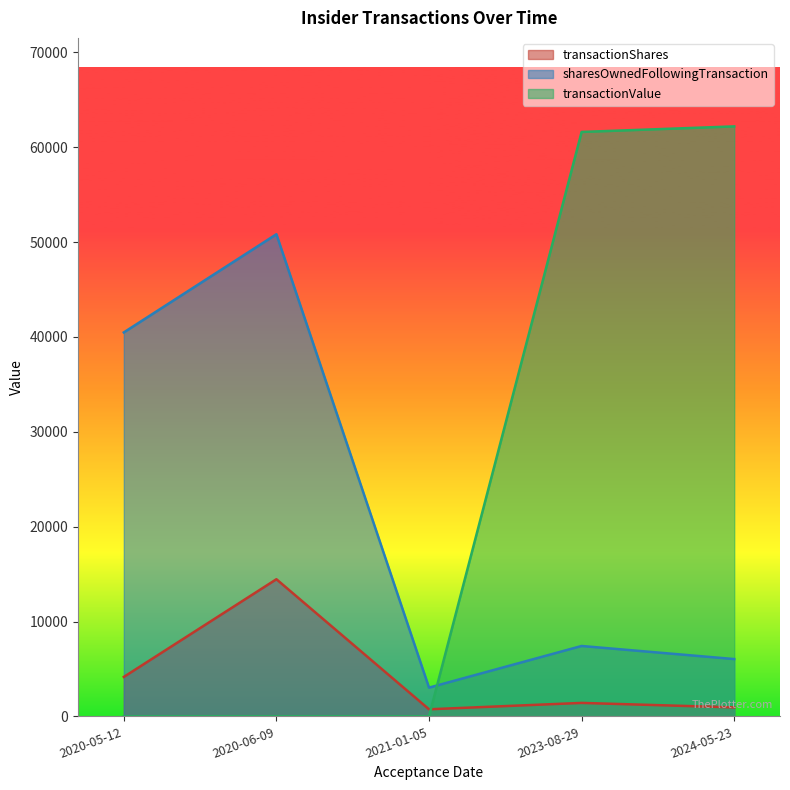

What is the difference between the second highest and minimum values in the transactionValue series?

61614